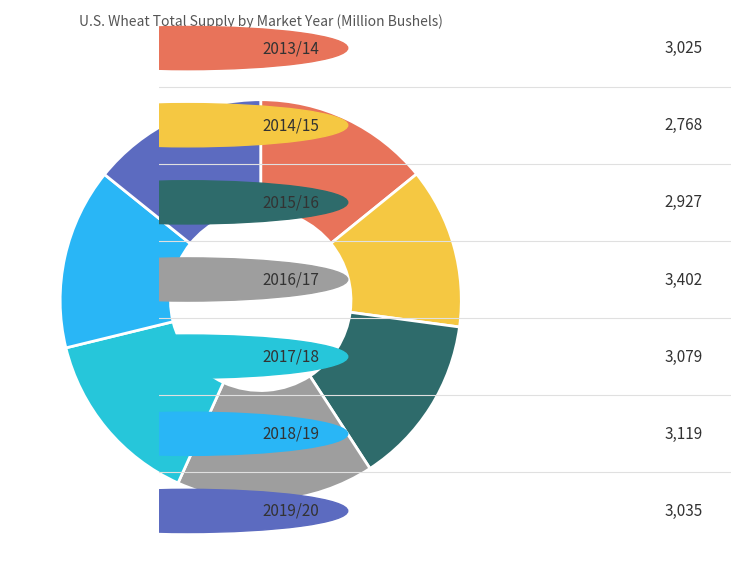

Which category has the smallest portion of the pie?

2014/15